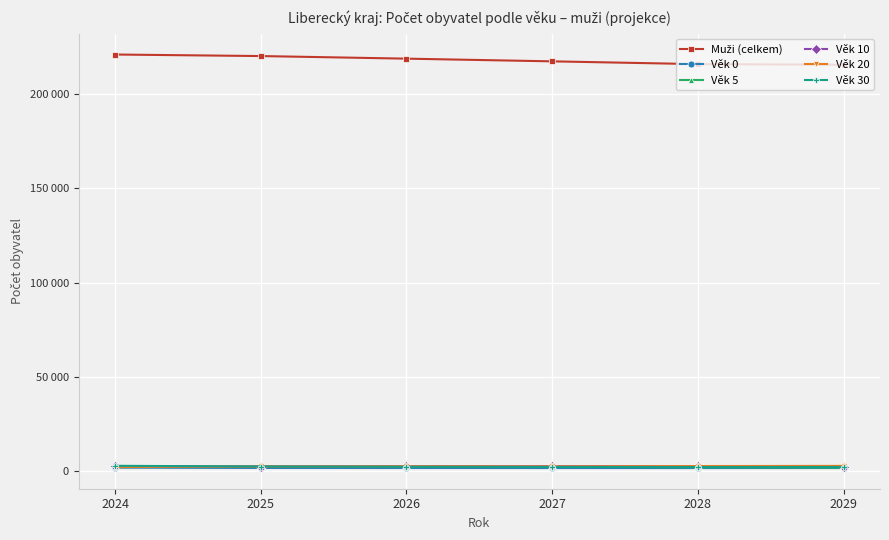

What is the highest value of the Věk 20 series?

2762.5